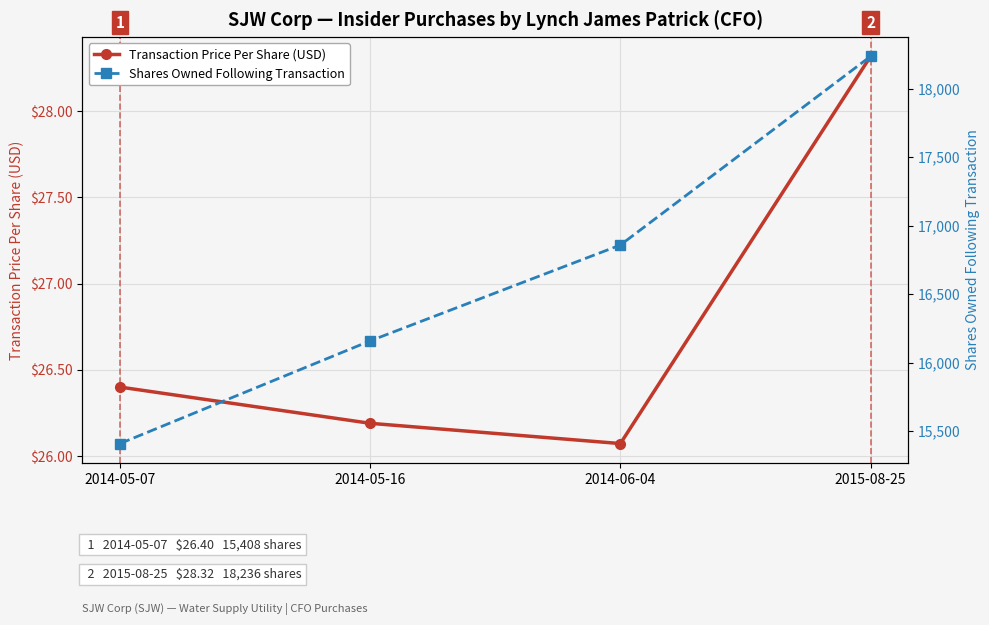

Which series has the largest total across all categories?

Shares Owned Following Transaction